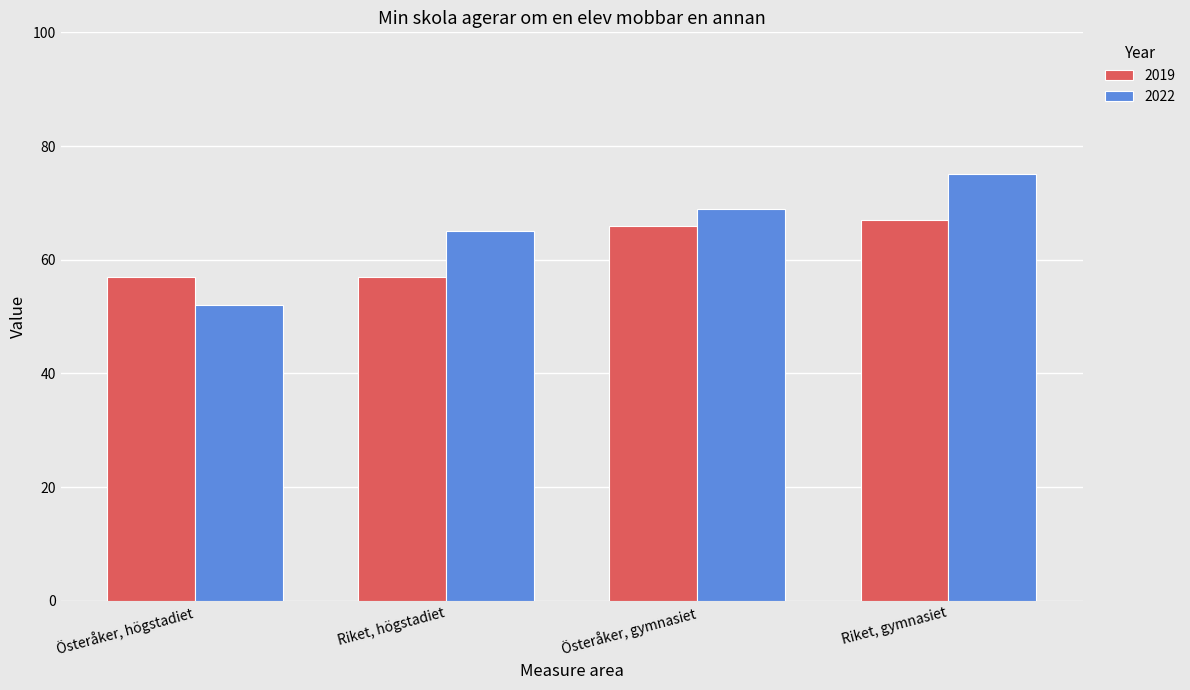

Rank the series at Österåker, gymnasiet from highest to lowest value.

2022, 2019